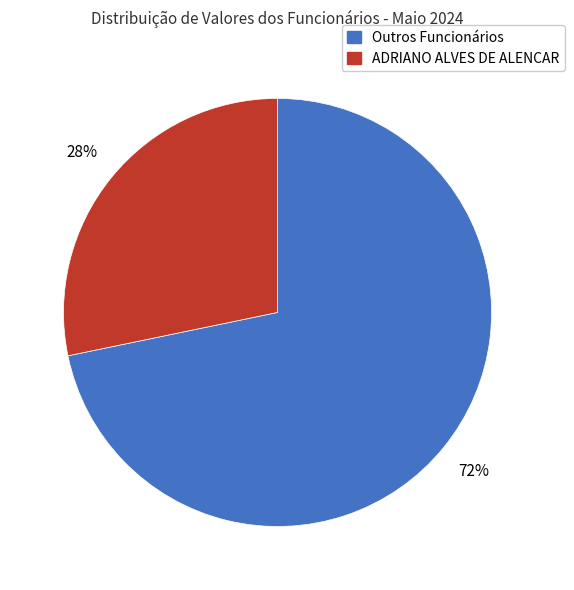

To the nearest percent, what is the average slice percentage?

50%